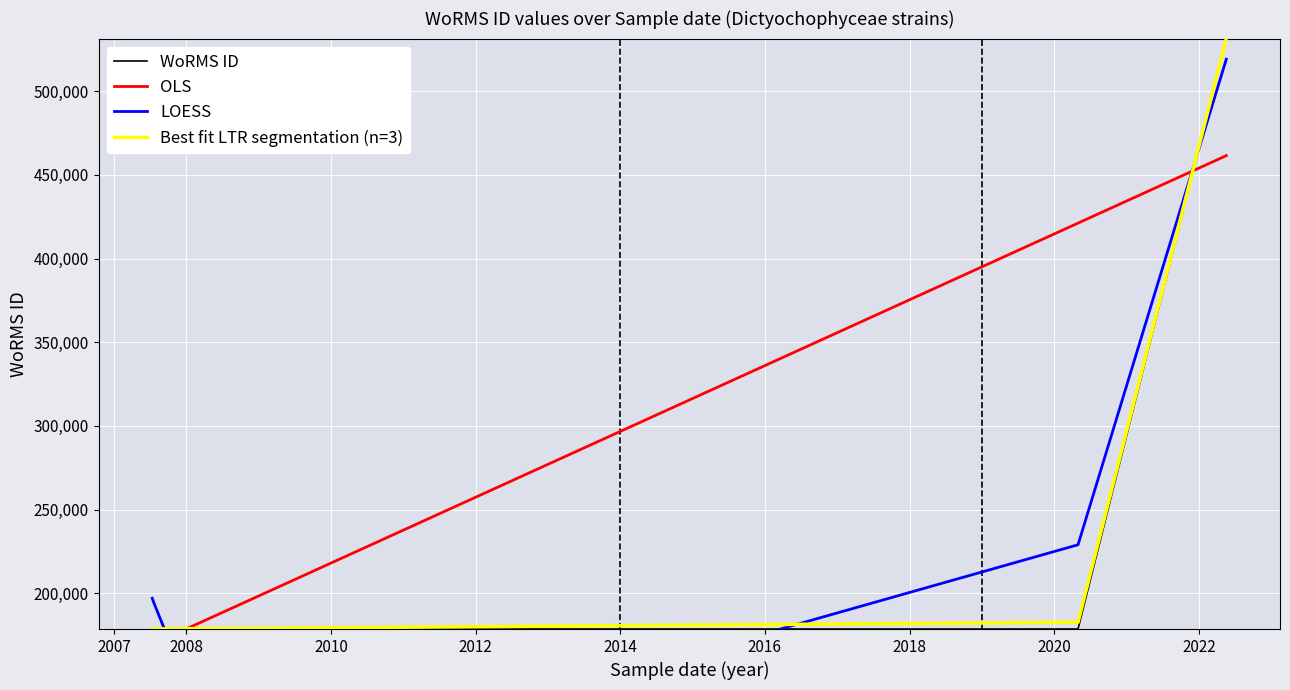

What is the difference between the maximum and minimum values in the LOESS series?

434044.9